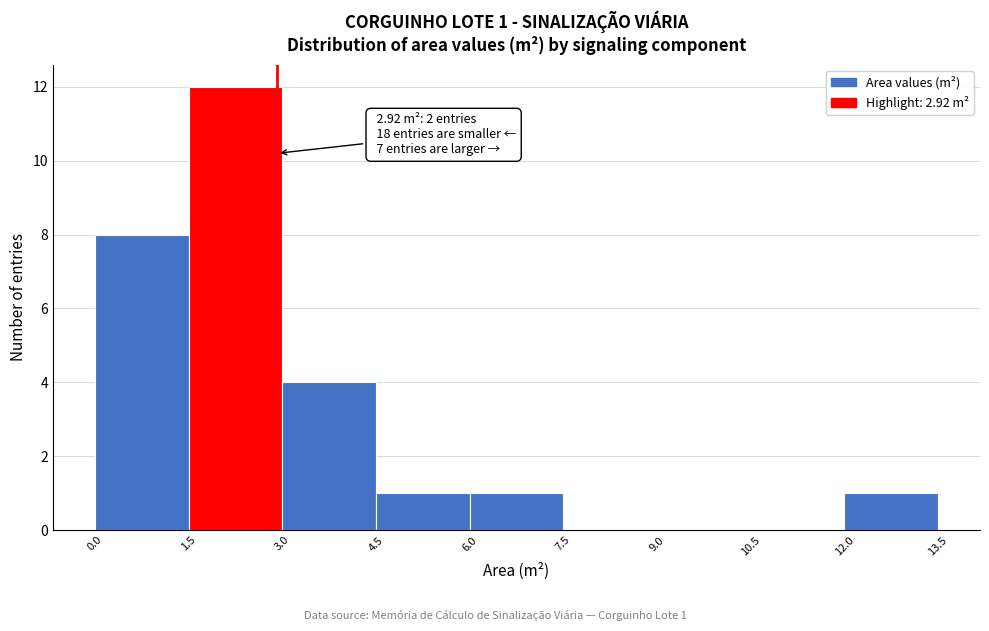

Which range on the x-axis has the tallest bar?

1.5 to 3.0